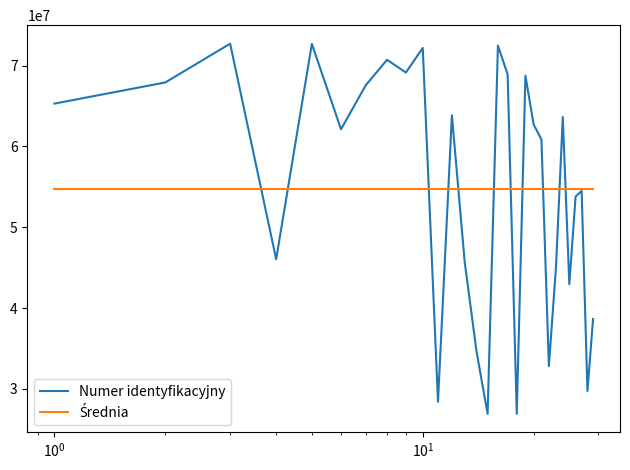

Which series has the largest range (max minus min)?

Numer identyfikacyjny